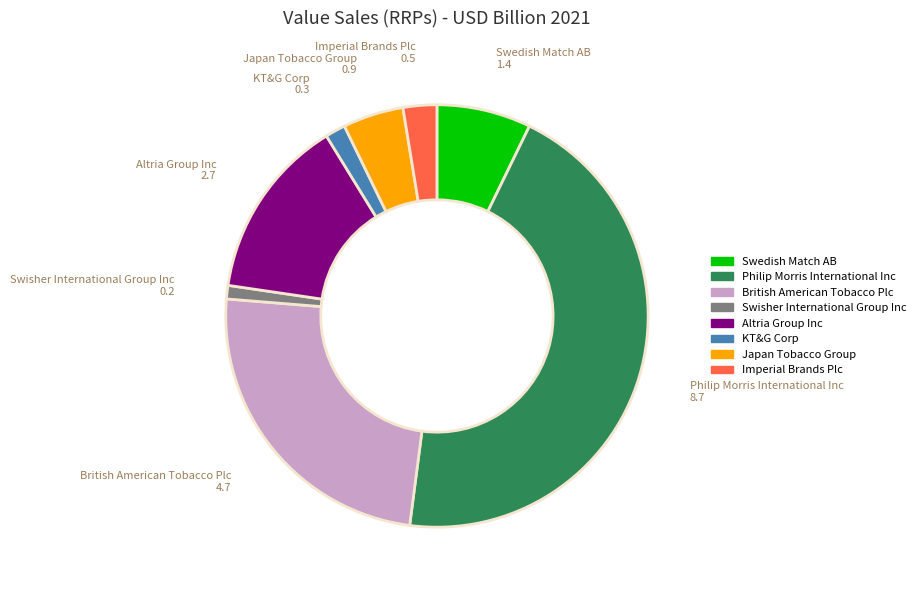

Does British American Tobacco Plc represent more than half of the total?

No